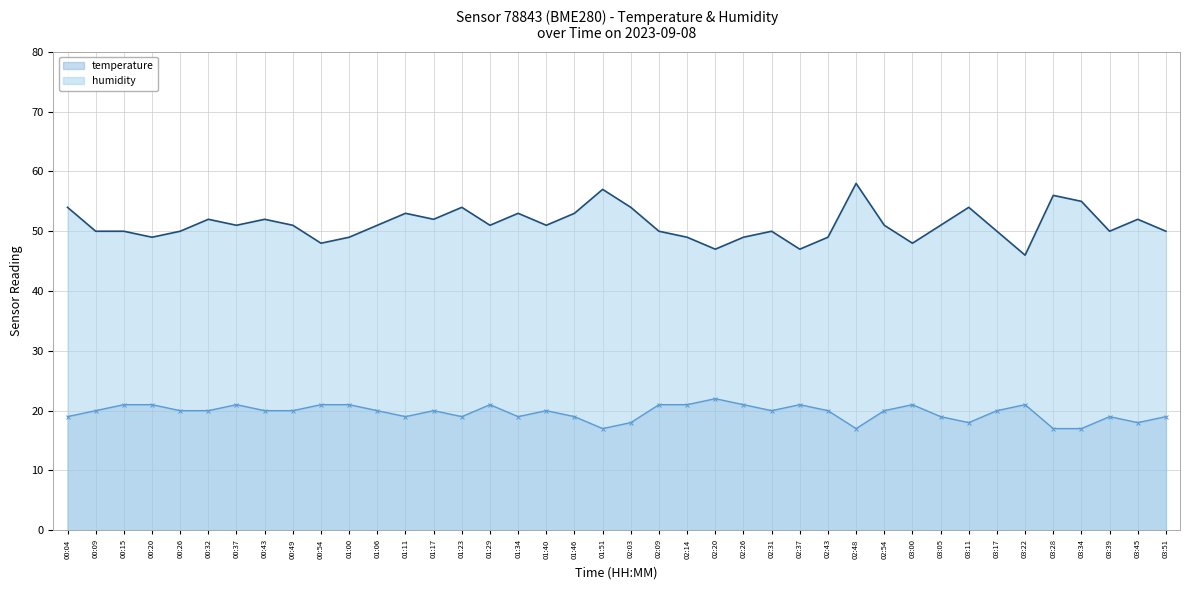

Reading right to left, what are all the values shown in this chart?

temperature: 19	18	19	17	17	21	20	18	19	21	20	17	20	21	20	21	22	21	21	18	17	19	20	19	21	19	20	19	20	21	21	20	20	21	20	20	21	21	20	19
humidity: 50	52	50	55	56	46	50	54	51	48	51	58	49	47	50	49	47	49	50	54	57	53	51	53	51	54	52	53	51	49	48	51	52	51	52	50	49	50	50	54